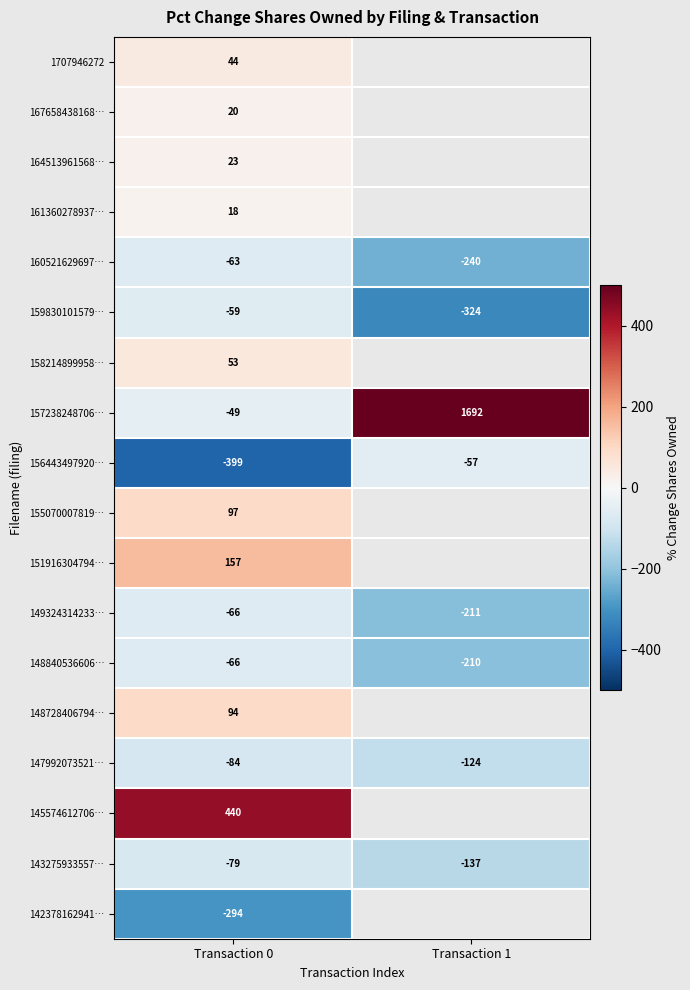

List the labels in order of 149324314233… value, smallest first.

Transaction 1, Transaction 0